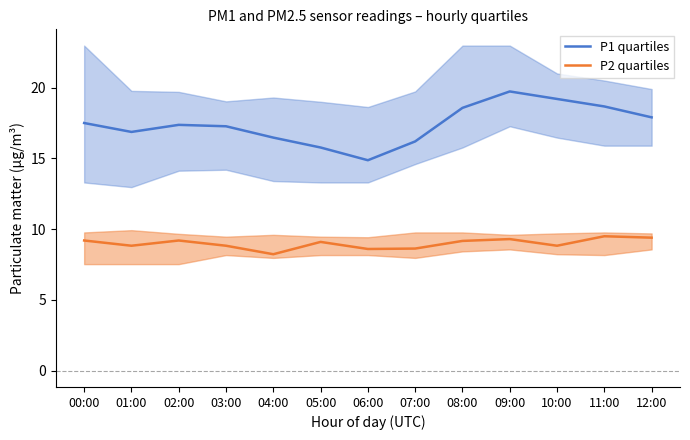

List the series in order of their overall mean, lowest first.

P2 quartiles, P1 quartiles